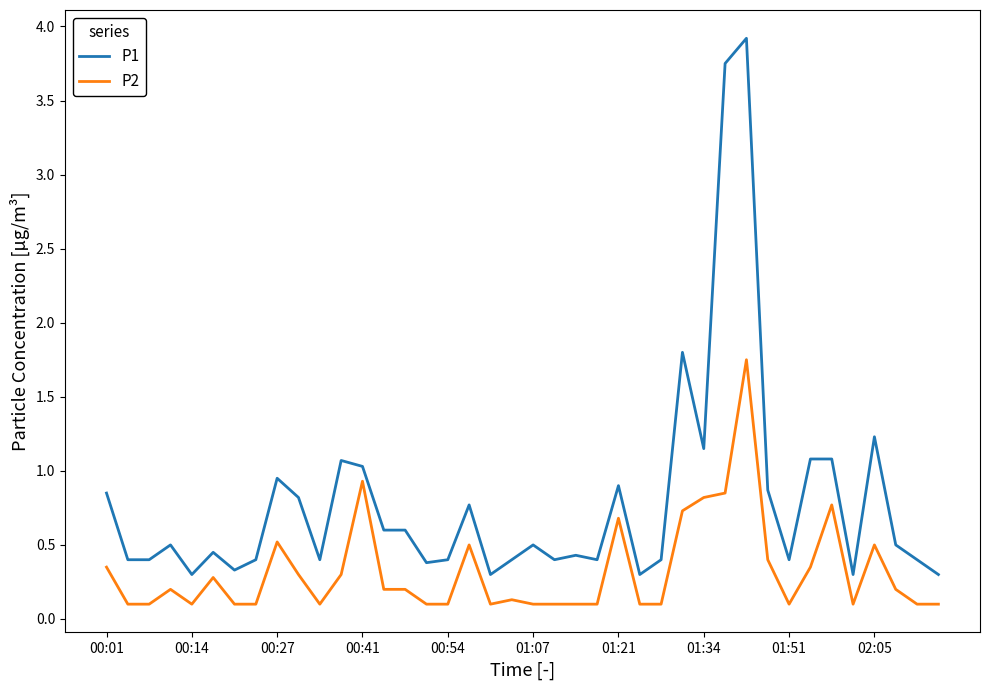

Which series has the largest range (max minus min)?

P1